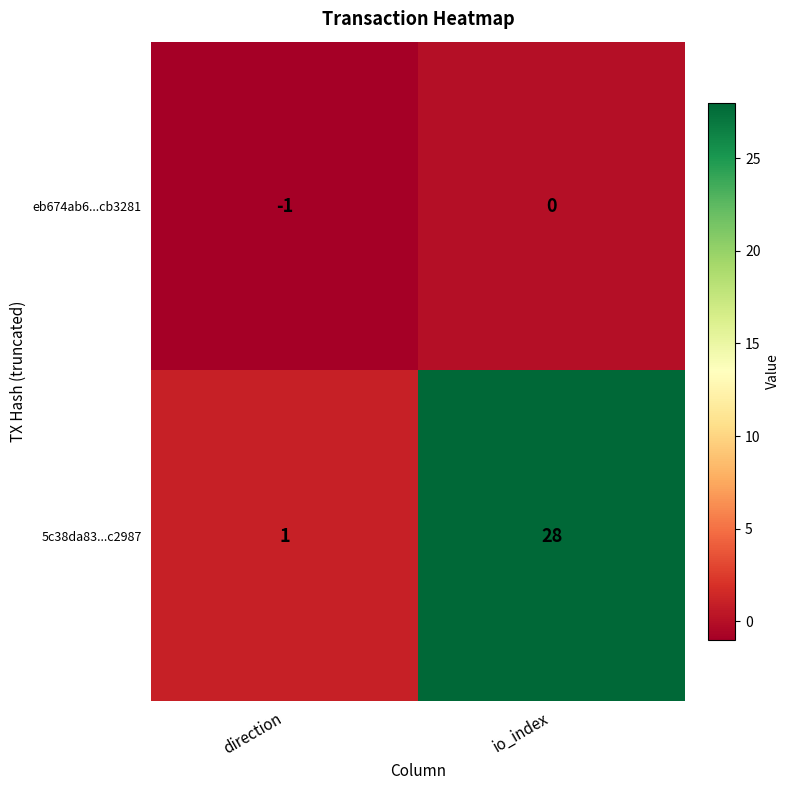

The value of eb674ab6...cb3281 at io_index is 0. True or false?

True